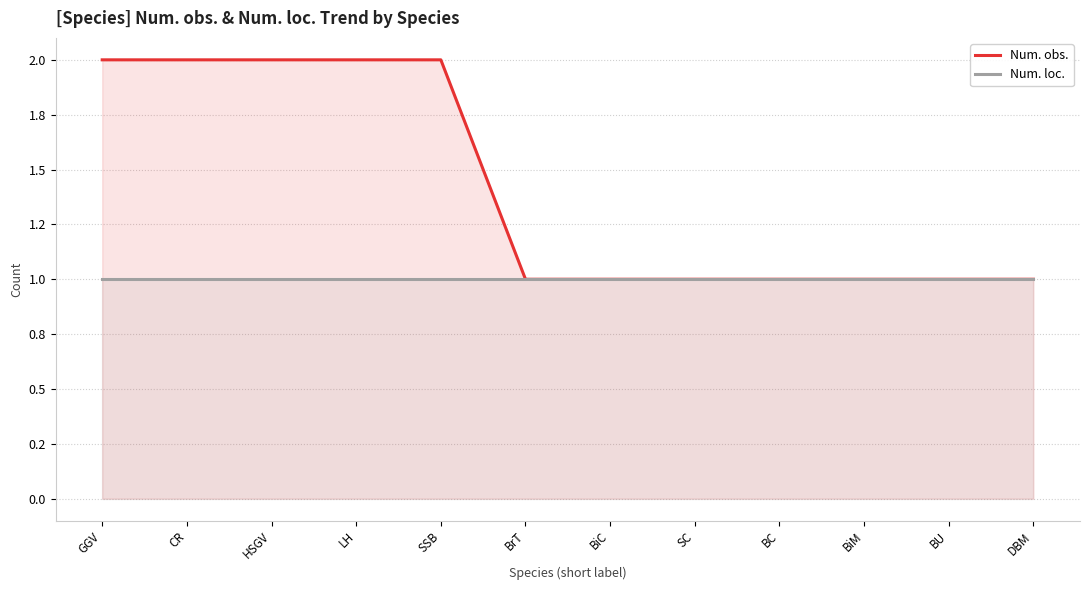

What is the difference between the maximum and minimum values in the Num. obs. series?

1